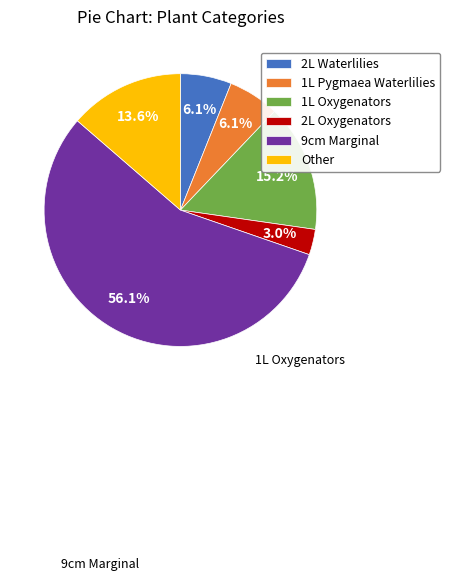

What percentage is NOT represented by 1L Pygmaea Waterlilies?

93.9%